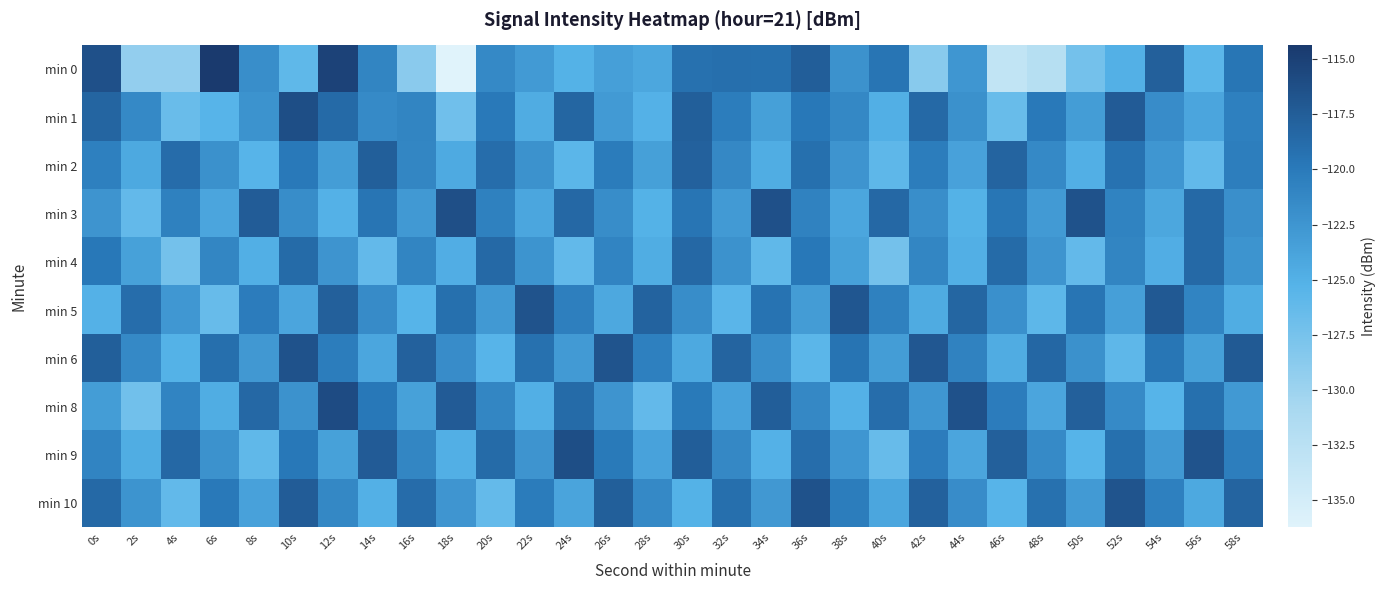

What is the total value across all series at 46s?

-1226.1